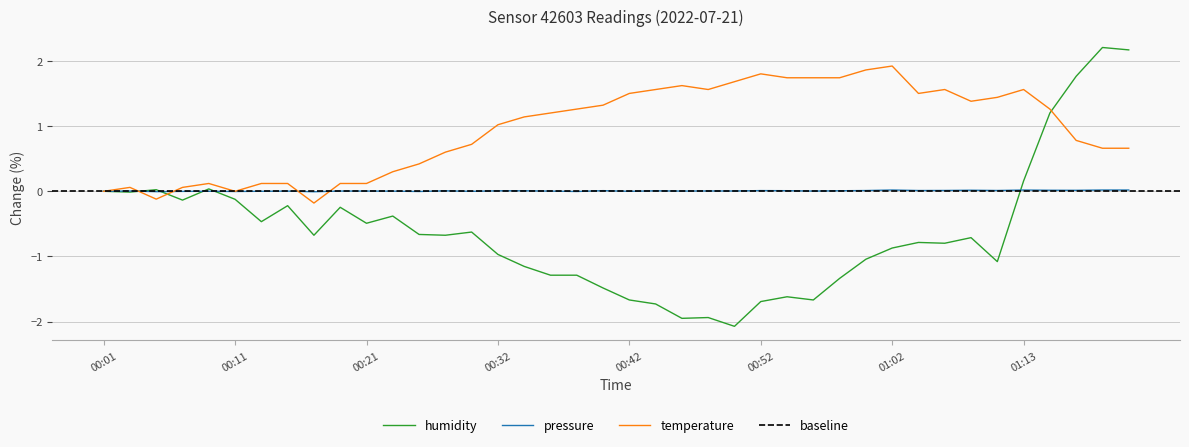

Which category has the lowest value in the humidity series?

00:50